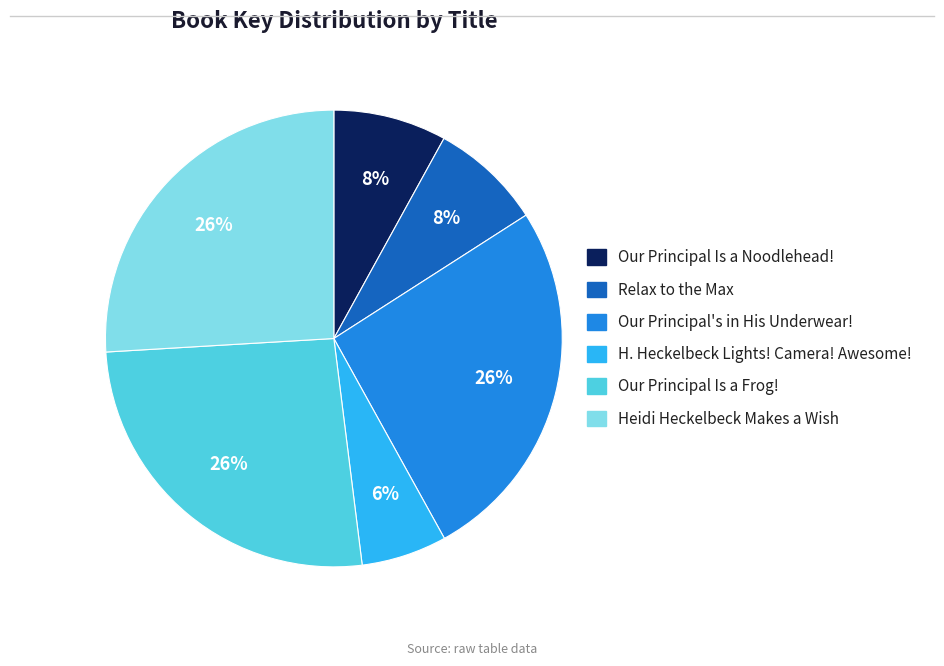

To the nearest percent, what is the average slice percentage?

17%